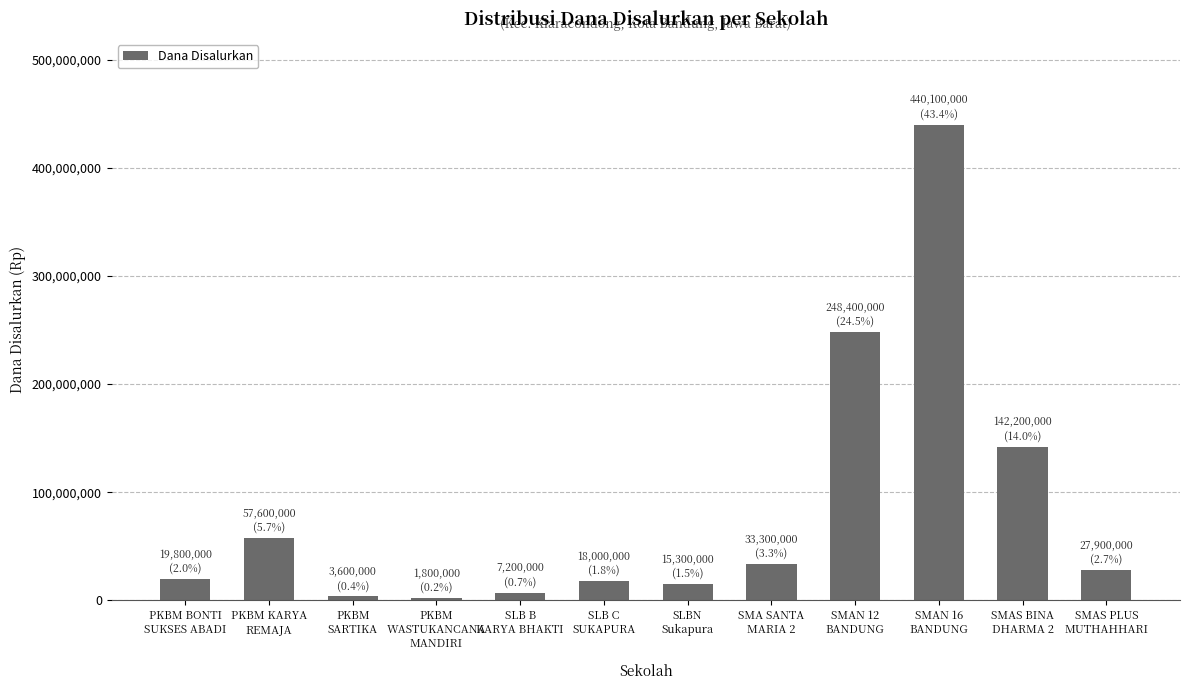

What position from the right is PKBM
WASTUKANCANA
MANDIRI?

9